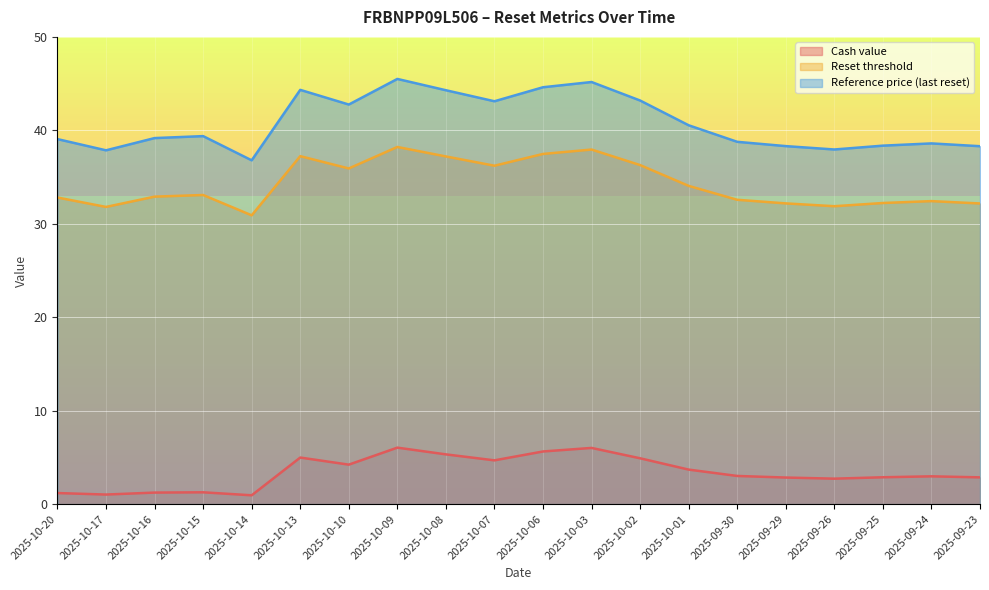

Where does the Reset threshold series first go above 33?

2025-10-15